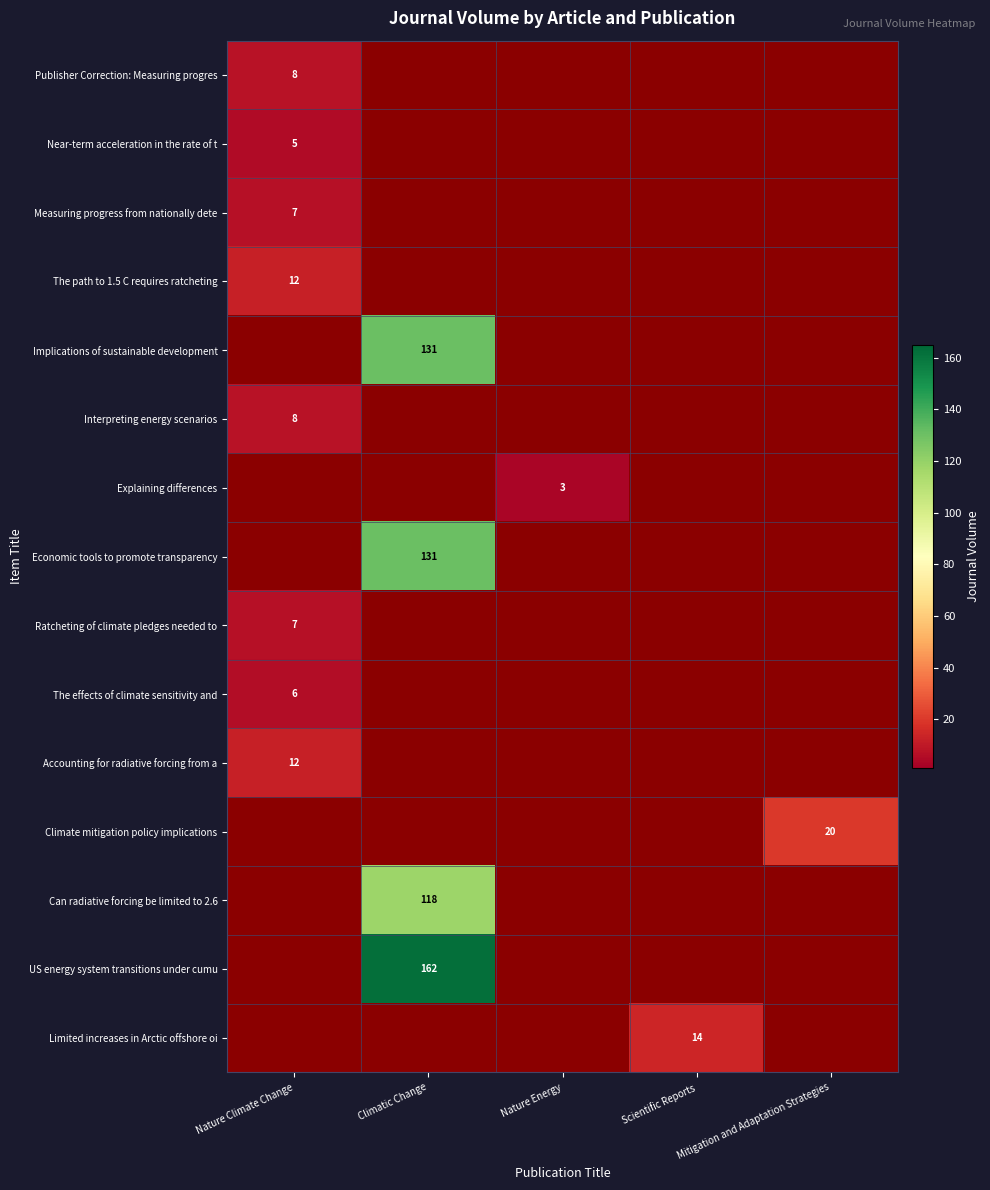

What is the minimum value shown in the chart?

3.0